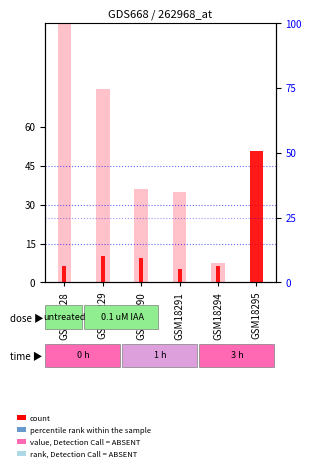

Which series has the widest spread of values?

rank, Detection Call = ABSENT